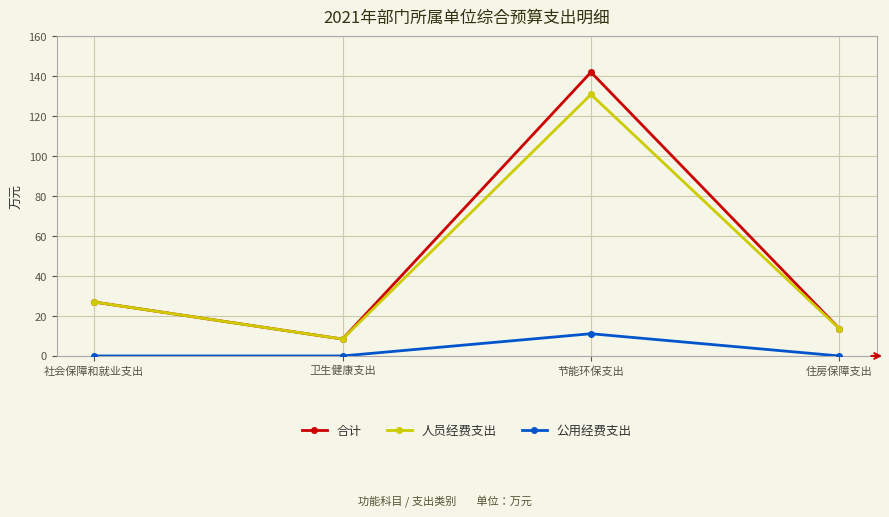

What is the label of the 2nd point from the right?

节能环保支出